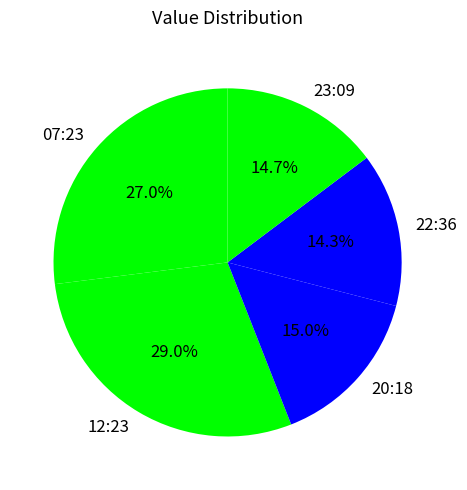

Which category has the biggest portion of the pie?

12:23